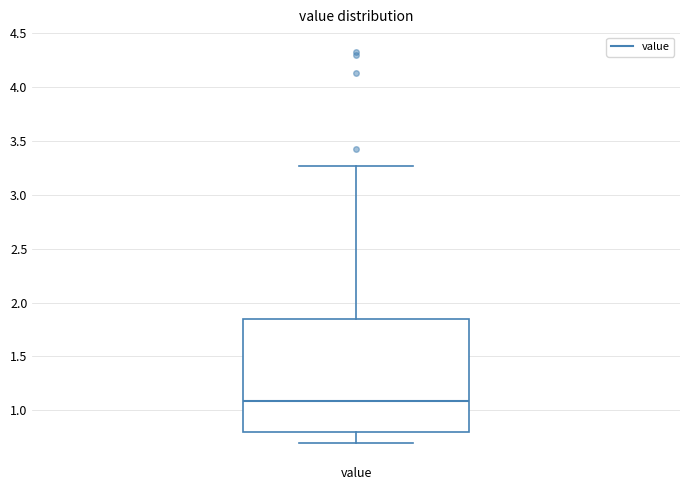

Transcribe this box plot: give where the median line is, the range the box spans, and where the two whiskers end, as read against the y-axis. The values are not printed on the chart, so give them approximately, as read against the axis.

median 1.10, box 0.80 to 1.85, whiskers 0.70 to 3.25